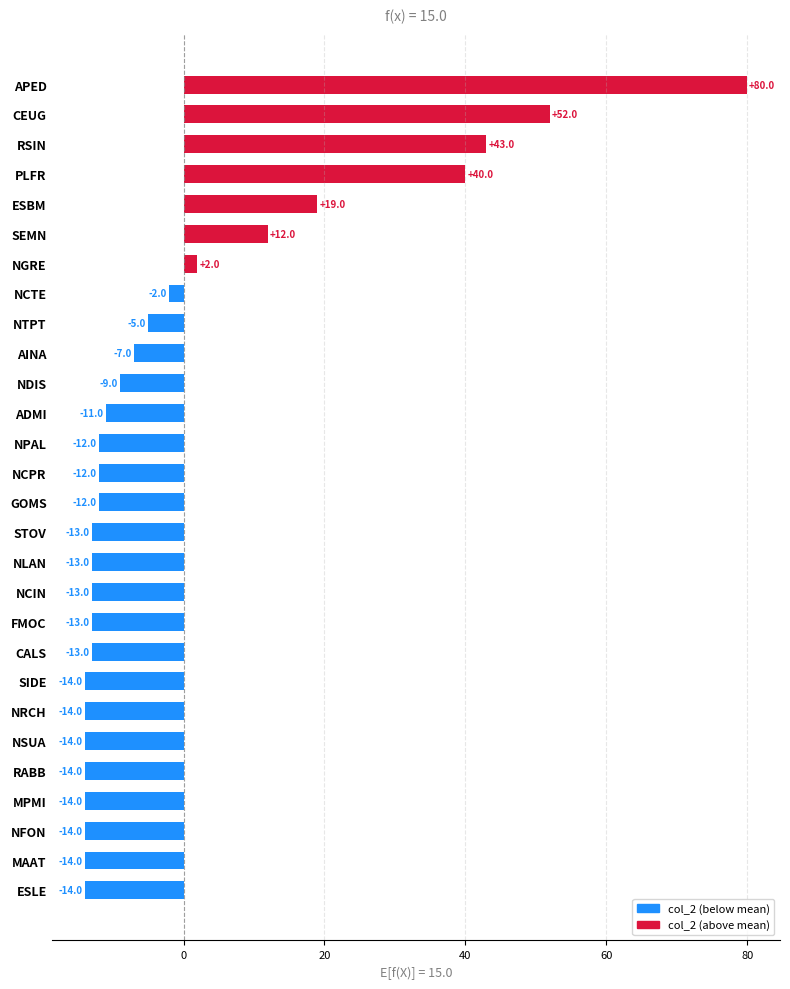

Where is the data nearest to the value 32?

PLFR